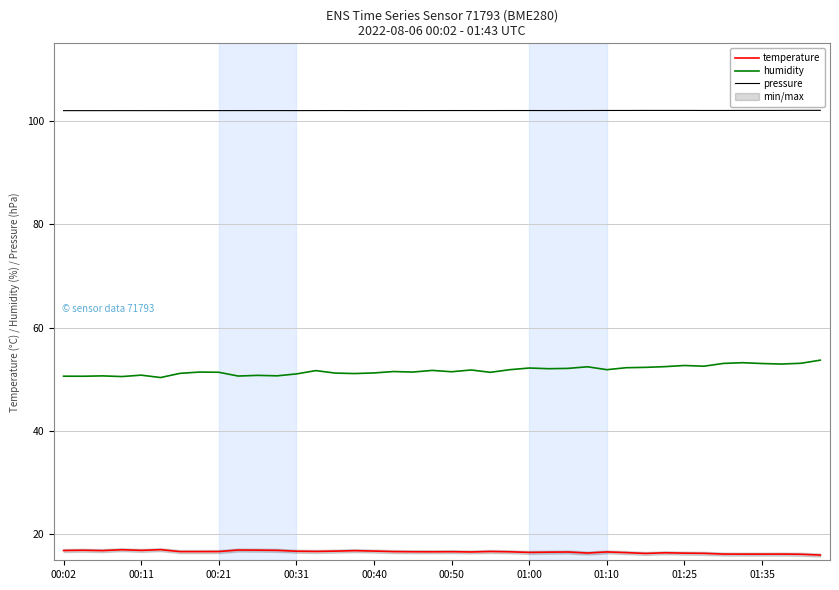

What is the difference between the temperature values at 26 and 11?

0.3